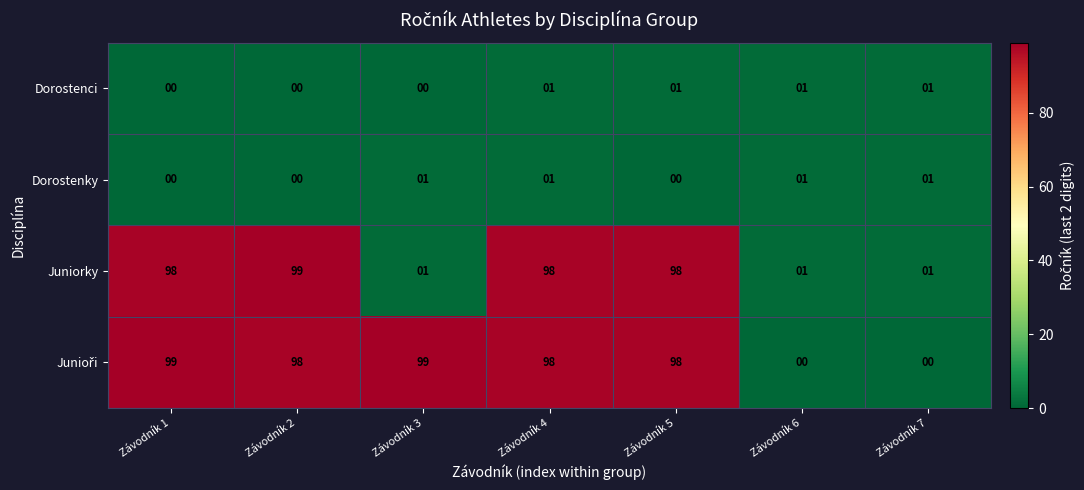

What is the maximum value for Juniorky?

99